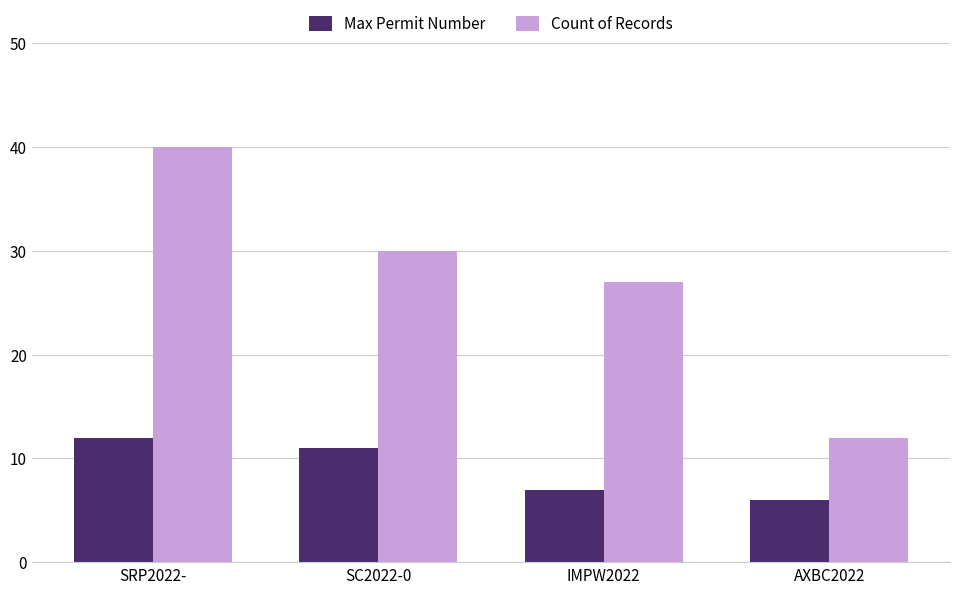

List the series in order of their peak value, highest first.

Count of Records, Max Permit Number